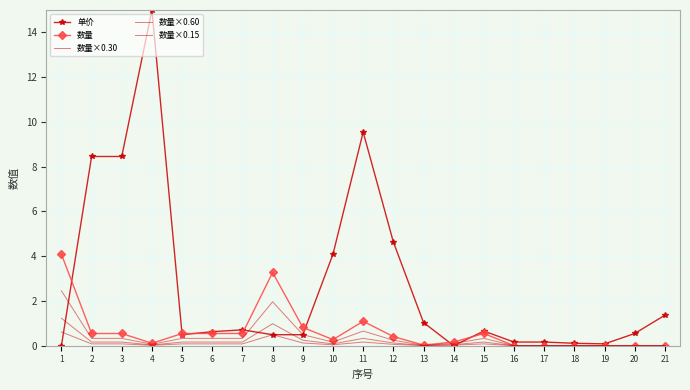

Where is 数量×0.15 nearest to the value 0?

16